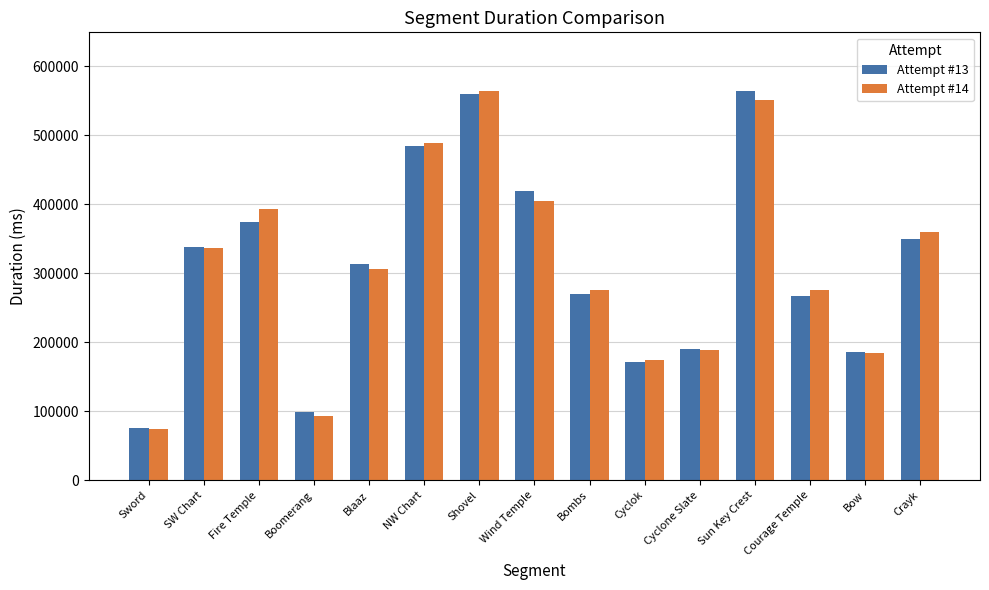

At how many categories does at least one series exceed 451634?

3